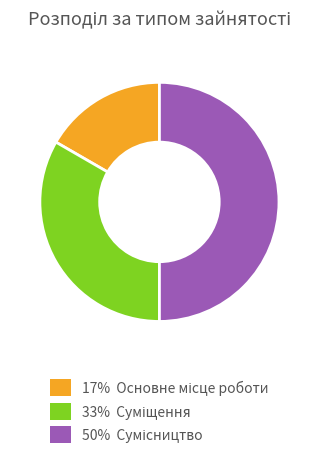

Is there any slice that represents more than half of the pie?

No